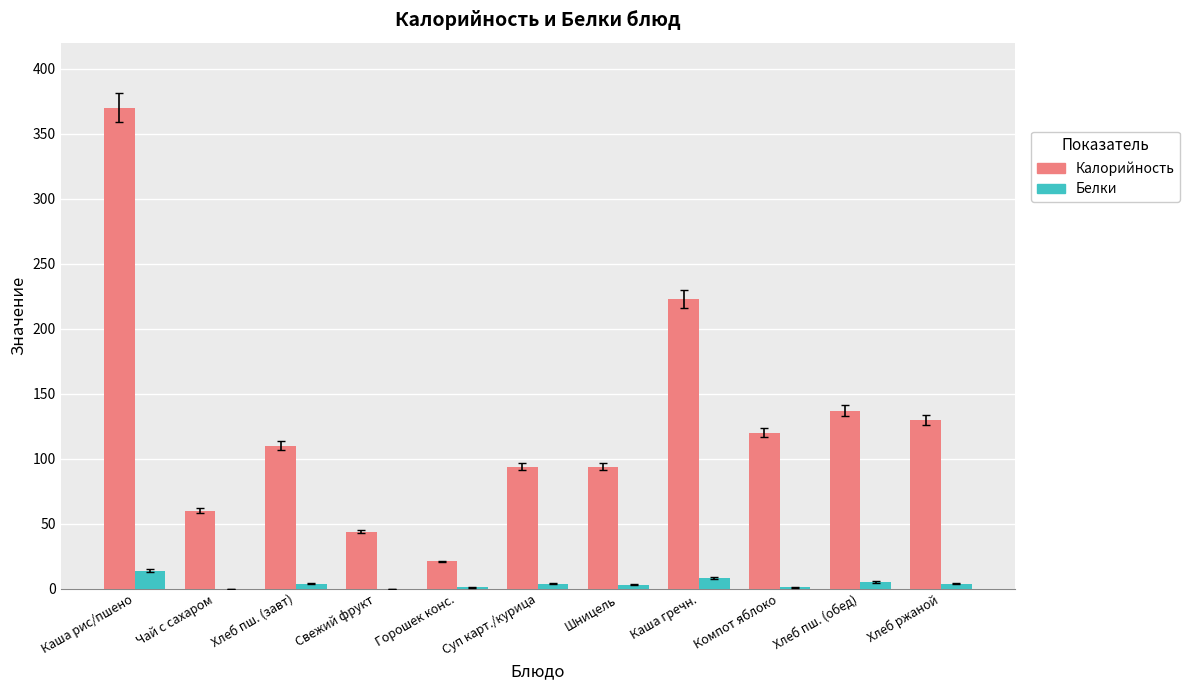

Which series has the largest total across all categories?

Калорийность